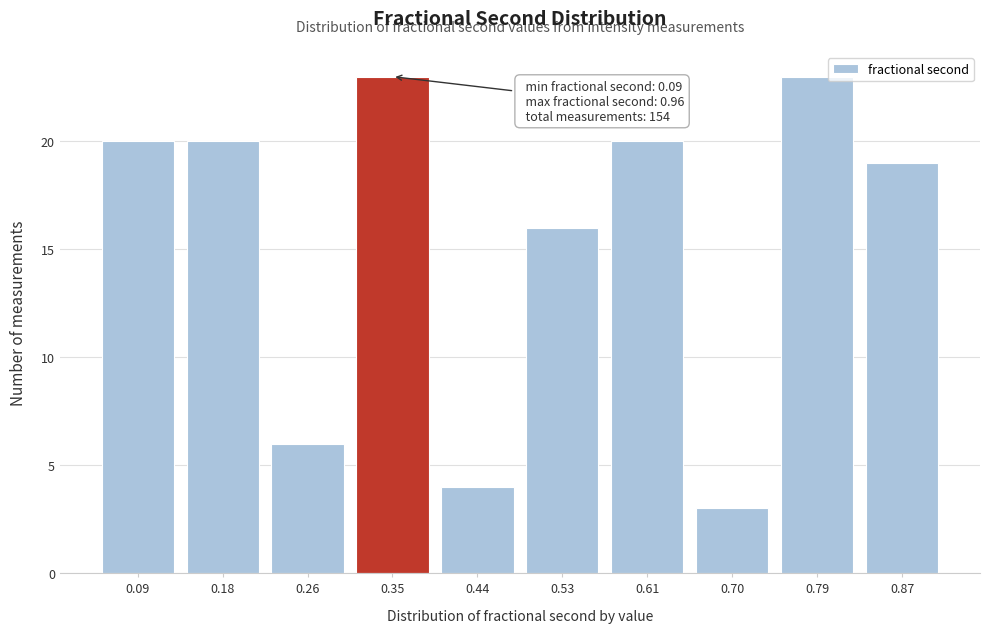

Reading left to right, transcribe all the data shown in this chart.

20	20	6	23	4	16	20	3	23	19